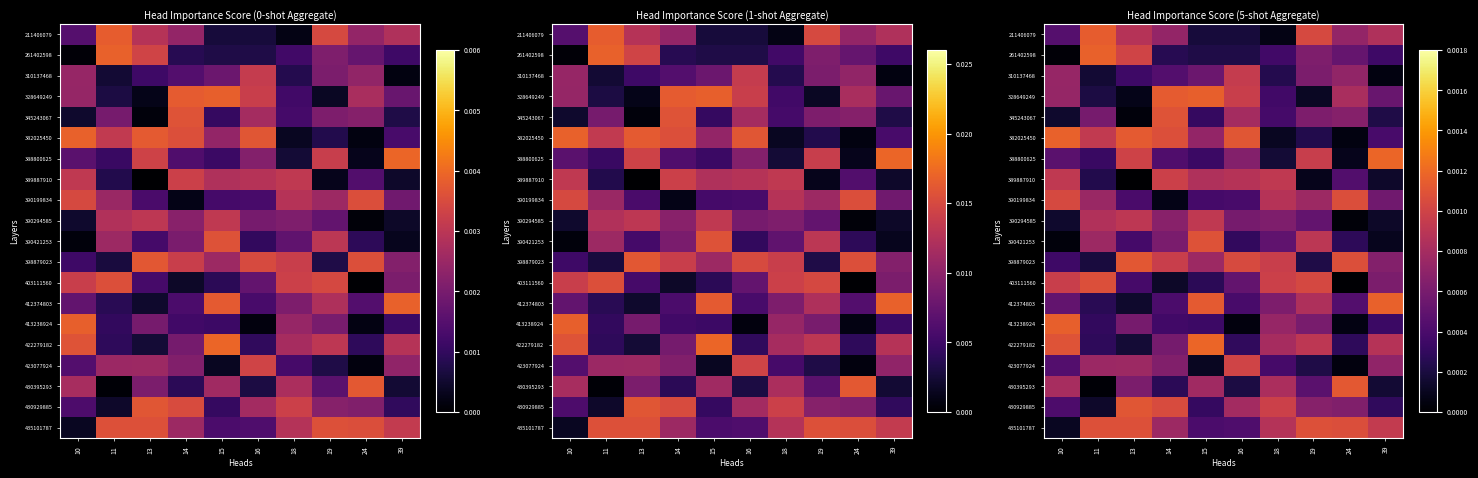

Rank the series by their maximum value, from highest to lowest.

388800625, 422279182, 412374803, 261402598, 382025450, 328649249, 413238924, 211406079, 430395293, 398879023, 430929885, 345243067, 390421253, 435101787, 403111560, 390199834, 423077924, 389887910, 310137468, 390294585